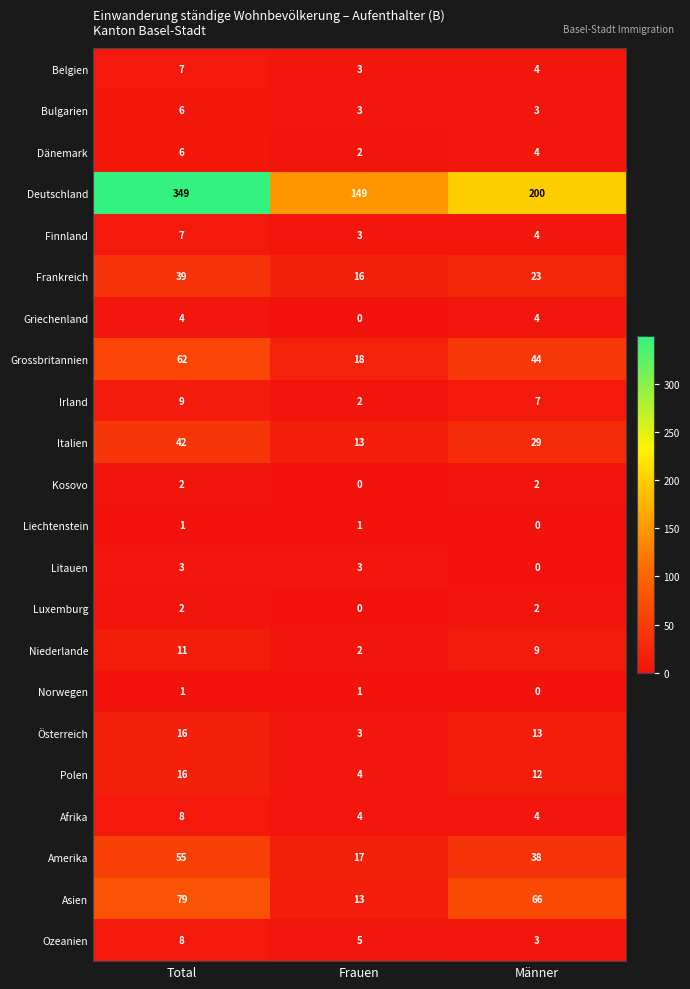

The value of Kosovo at Total is 1. True or false?

False